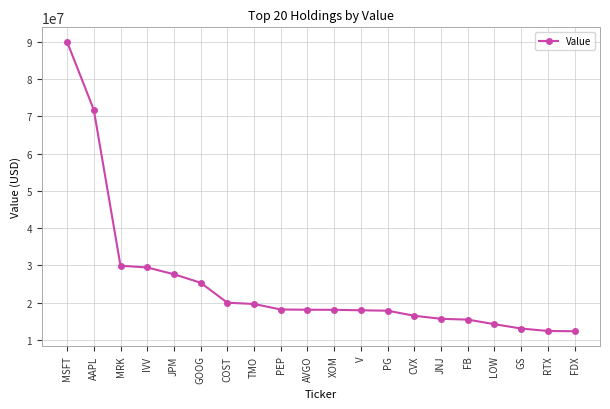

What is the sum of all values?

503185247